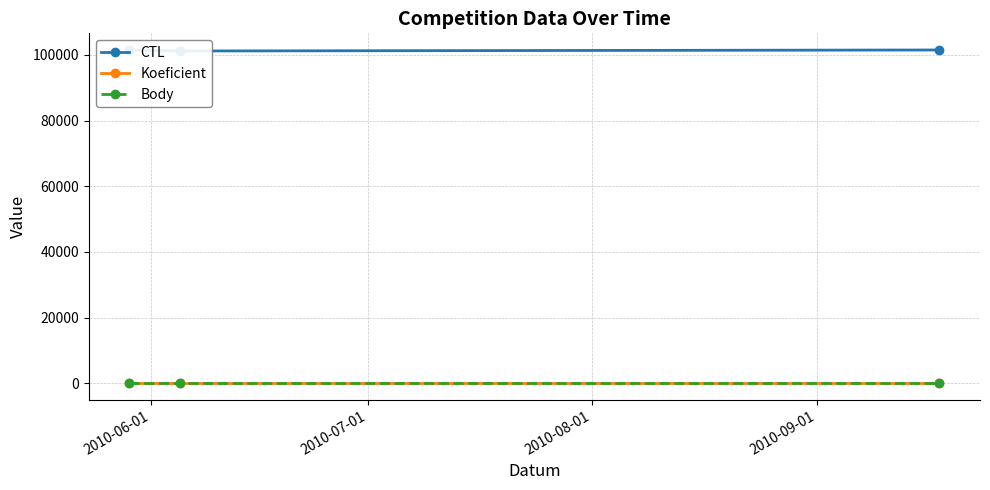

What is the value of the Body point at the 2nd from the left?

4